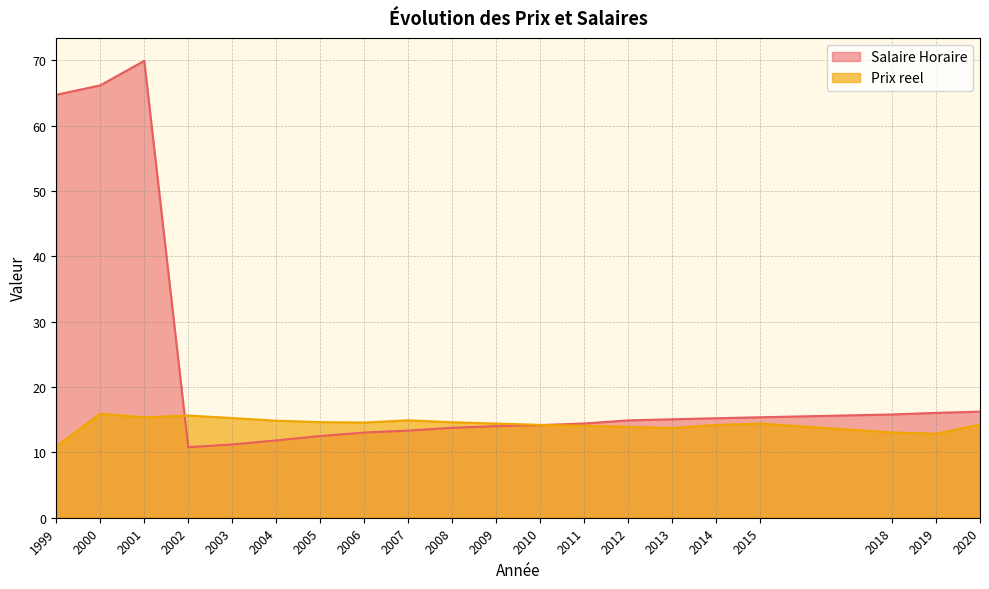

Where does the Salaire Horaire series first go above 14?

1999